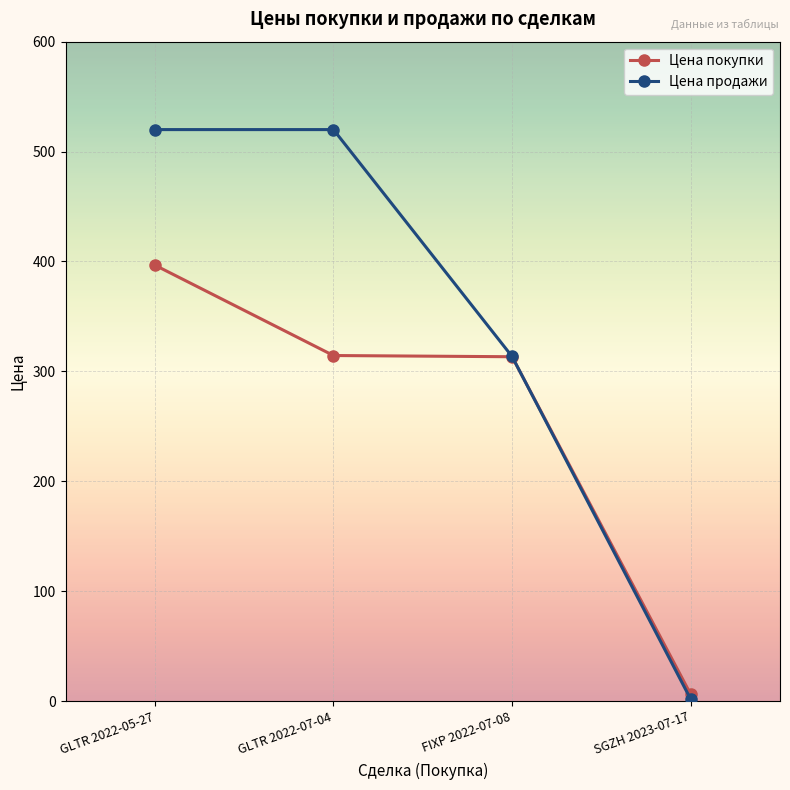

Does the chart have visible grid lines?

Yes